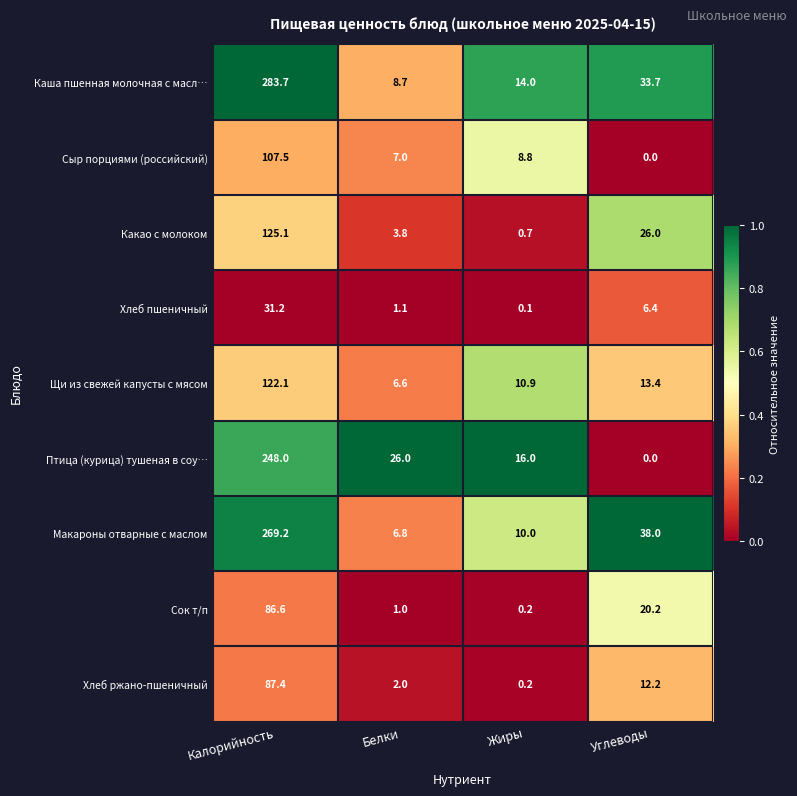

What is the spread (max minus min) of values at Жиры?

15.9